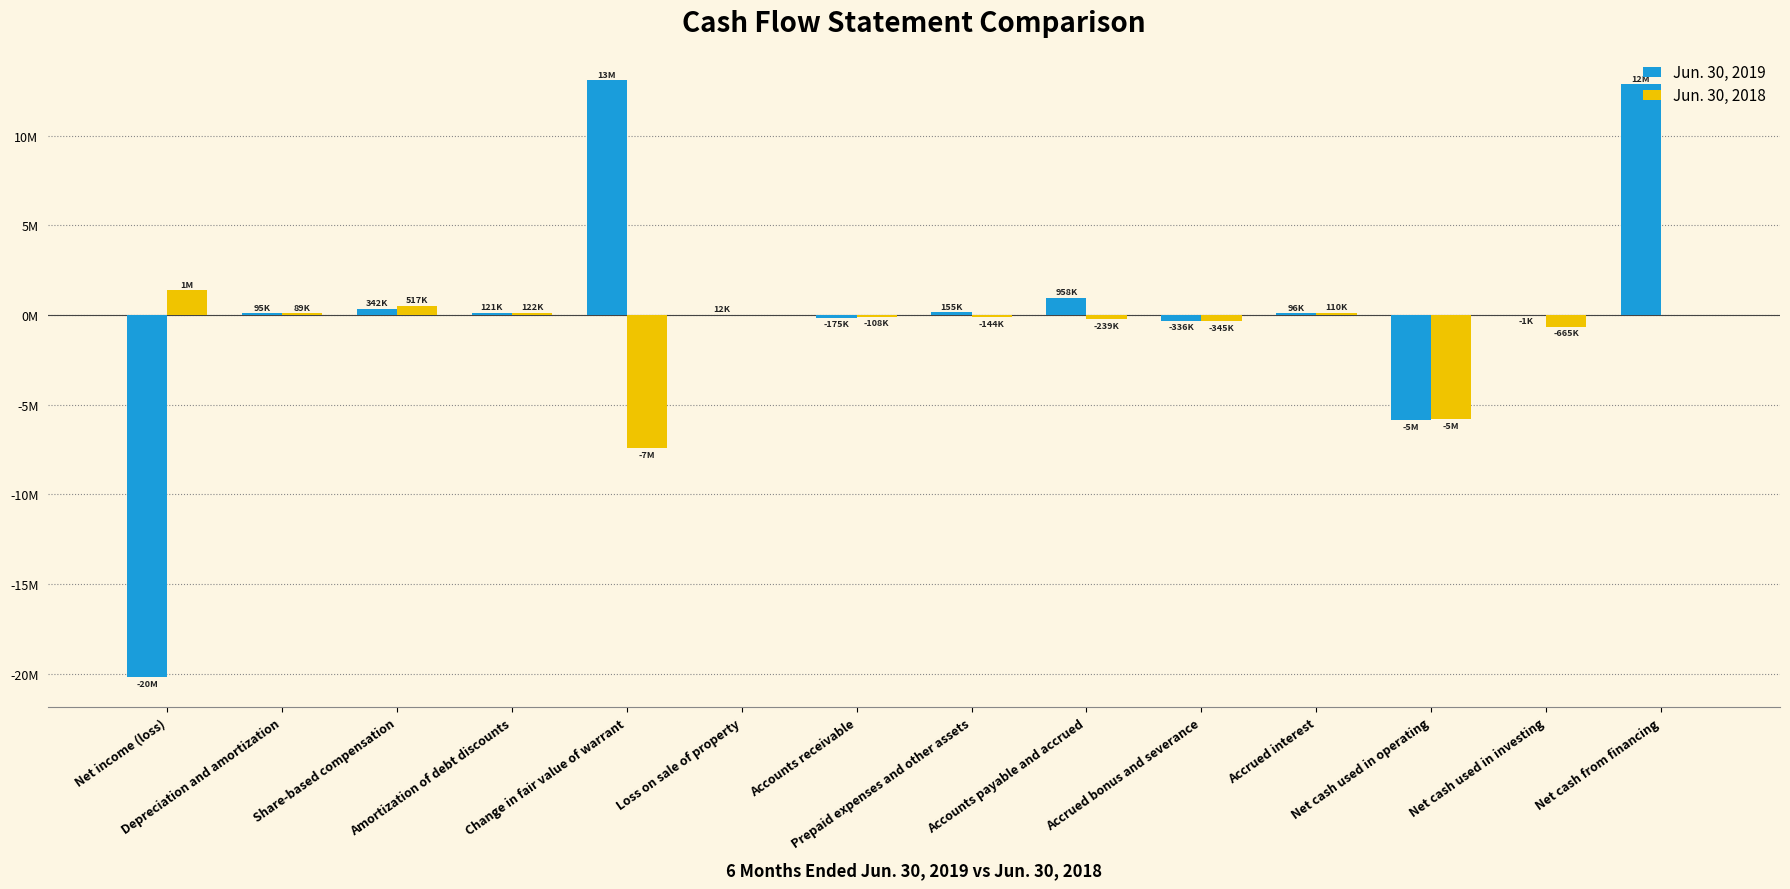

What are all the series names shown in the legend?

Jun. 30, 2019, Jun. 30, 2018